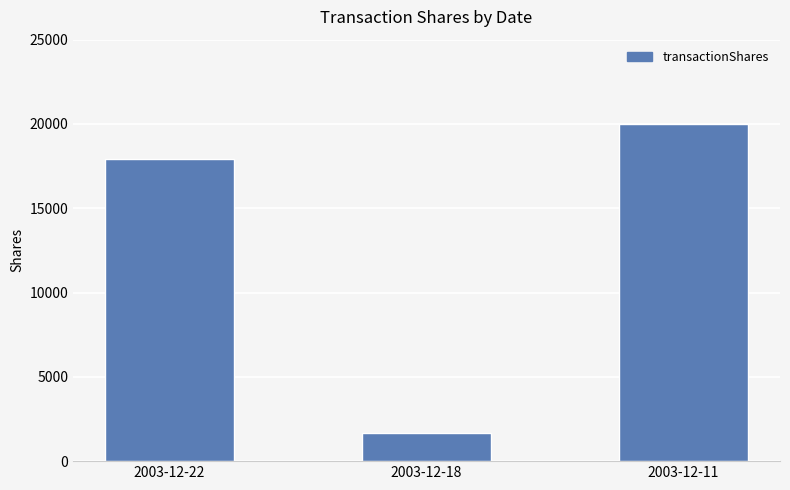

Are the bars horizontal?

No